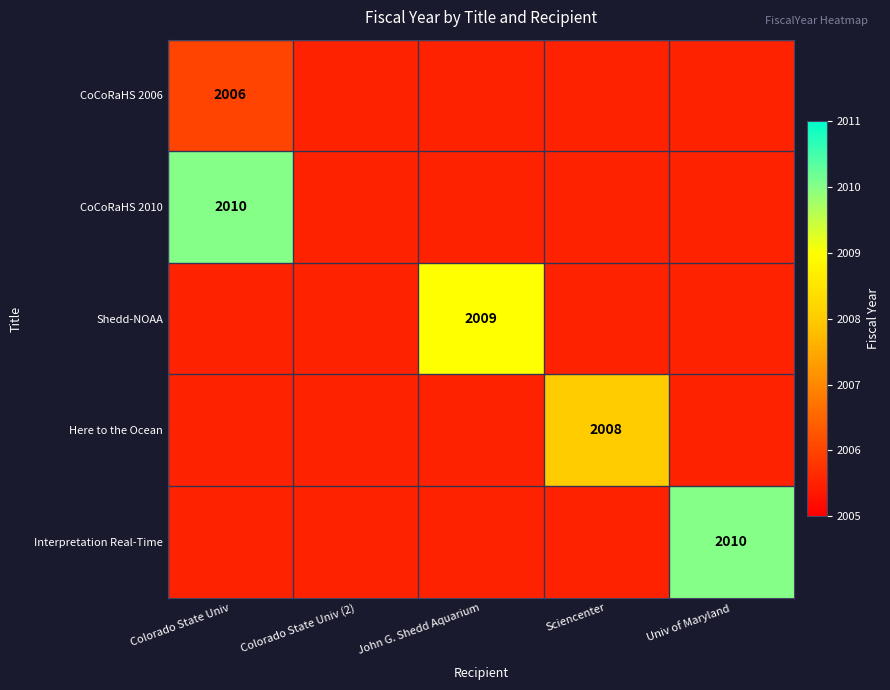

The Shedd-NOAA series shows 1005 at John G. Shedd Aquarium. True or false?

False